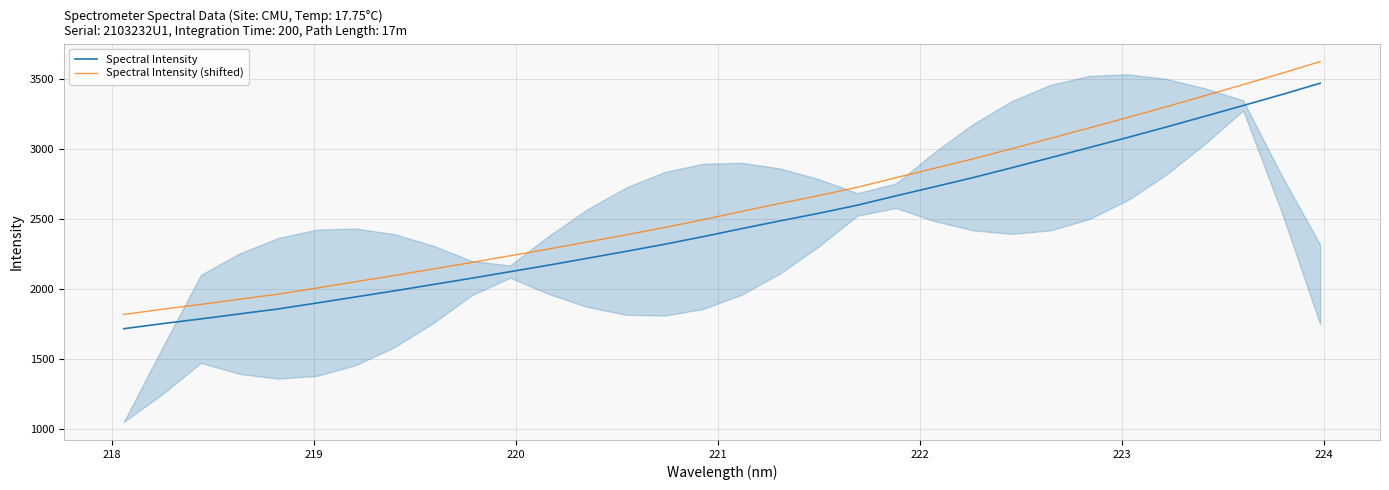

True or false: Spectral Intensity and Spectral Intensity (shifted) cross at least once.

False